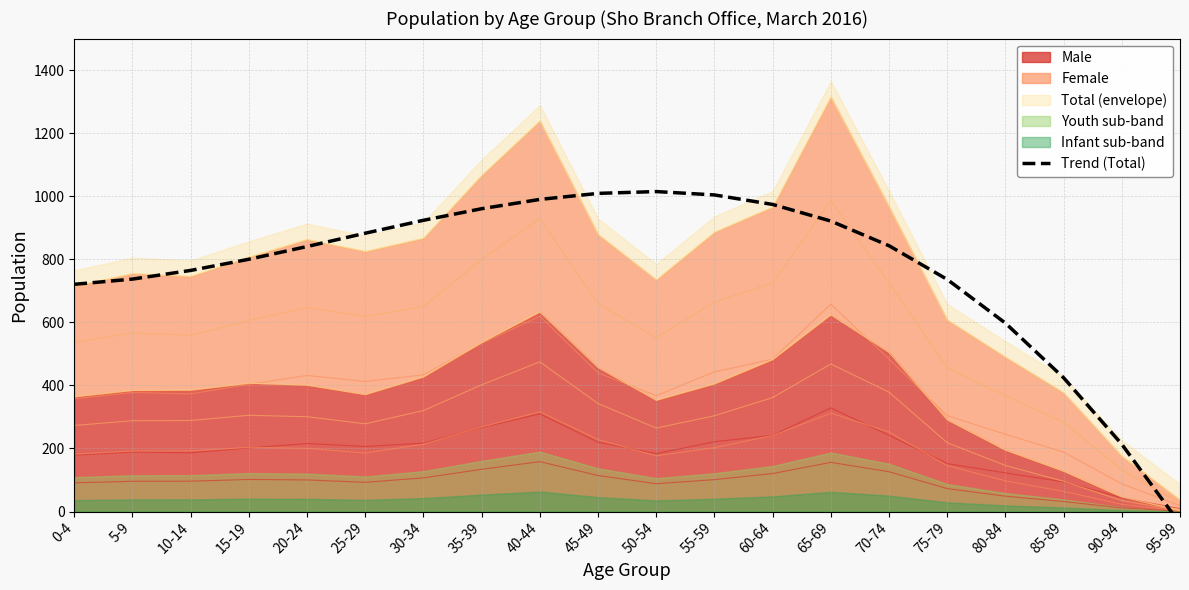

The value of Male at 20-24 is 401. True or false?

True